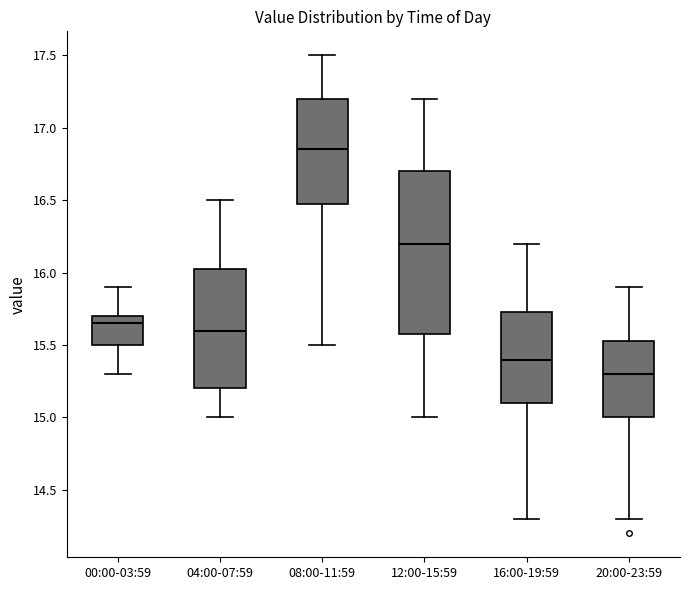

Which box has the lowest median line?

20:00-23:59